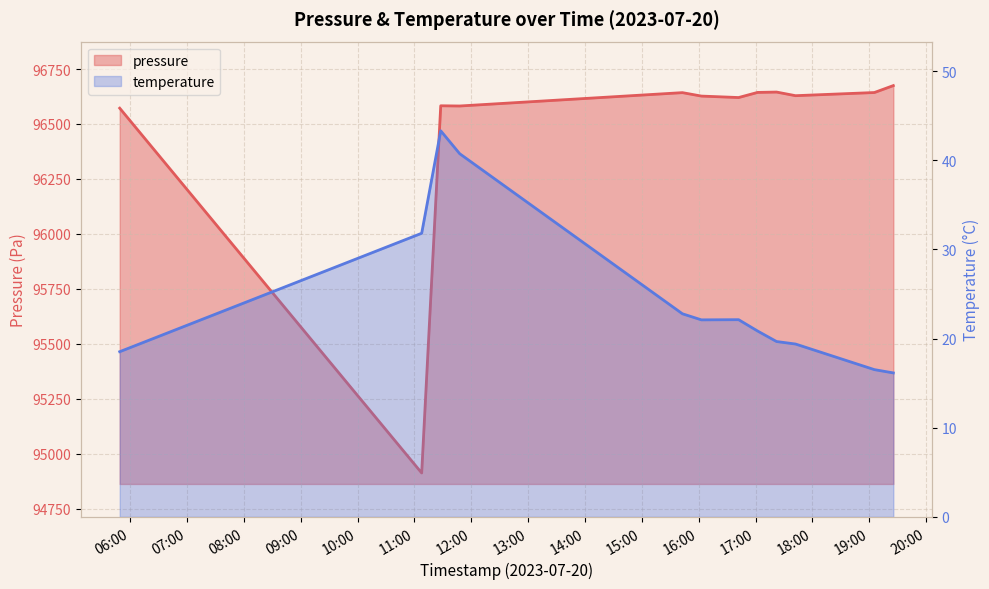

At which label does temperature first exceed 22?

2023-07-20T11:07:38